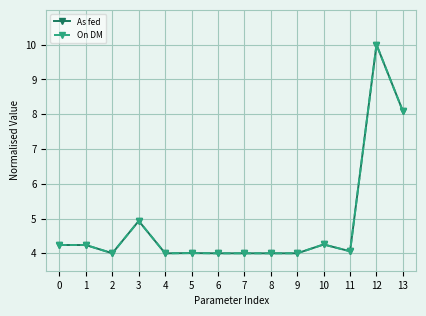

What are all the series names shown in the legend?

As fed, On DM